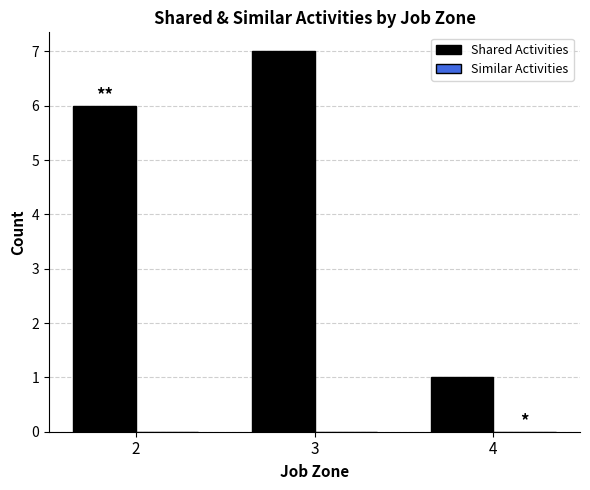

Reading right to left, extract all data points from this chart.

4=1	3=7	2=6